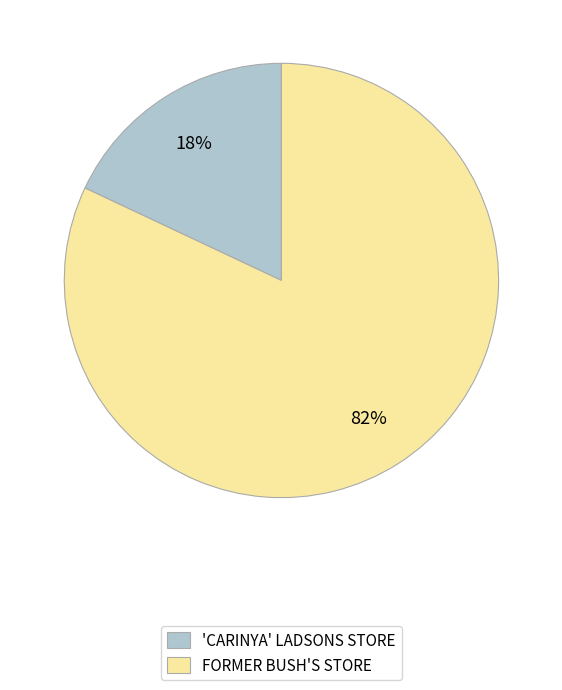

Rank the categories by value from lowest to highest.

'CARINYA' LADSONS STORE, FORMER BUSH'S STORE